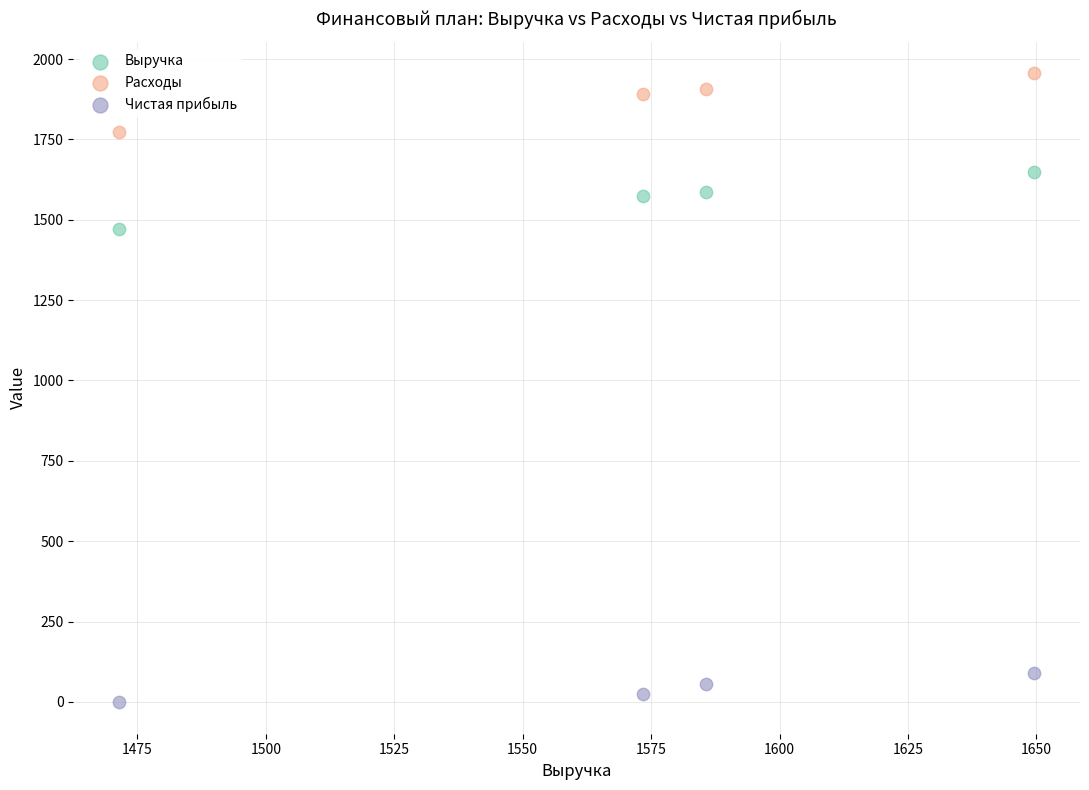

What are all the series names shown in the legend?

Выручка, Расходы, Чистая прибыль